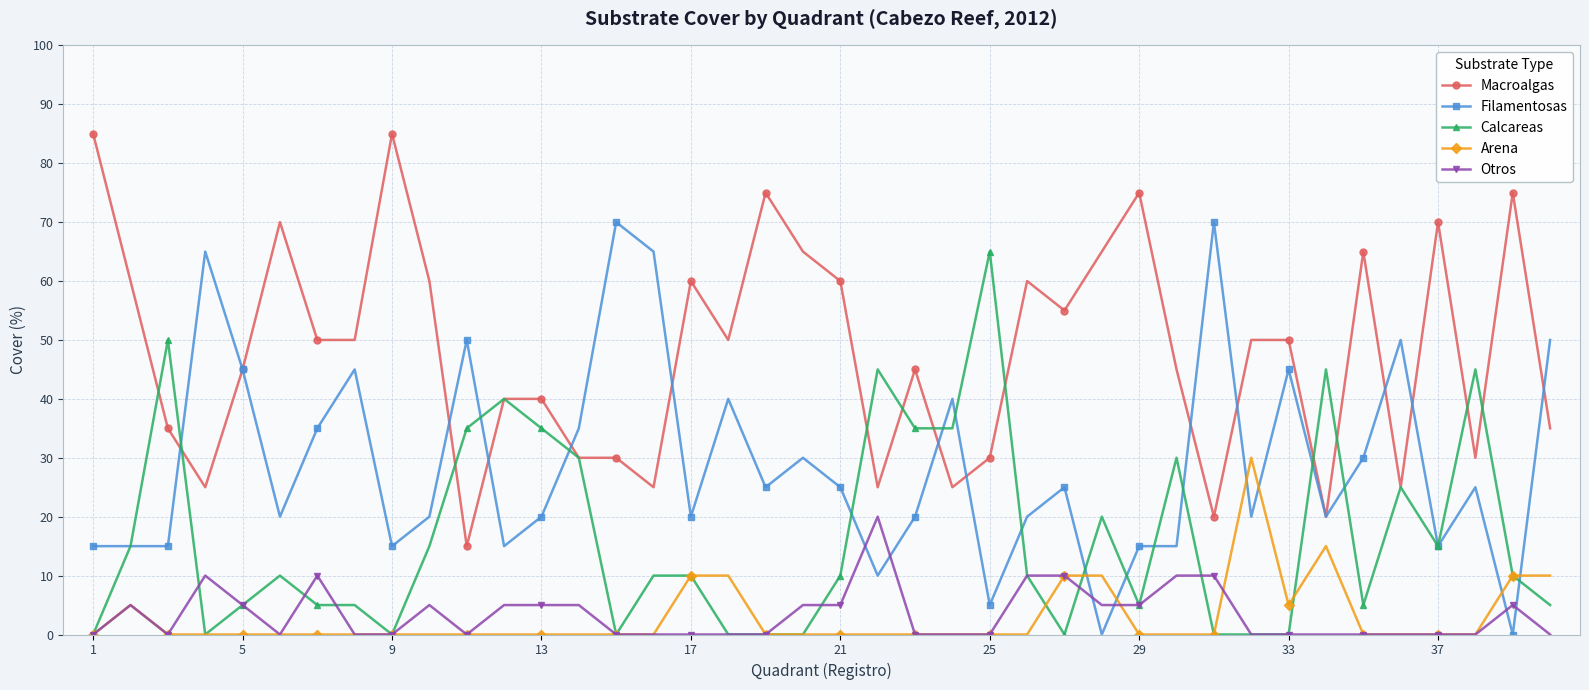

List the series in order of their peak value, highest first.

Macroalgas, Filamentosas, Calcareas, Arena, Otros